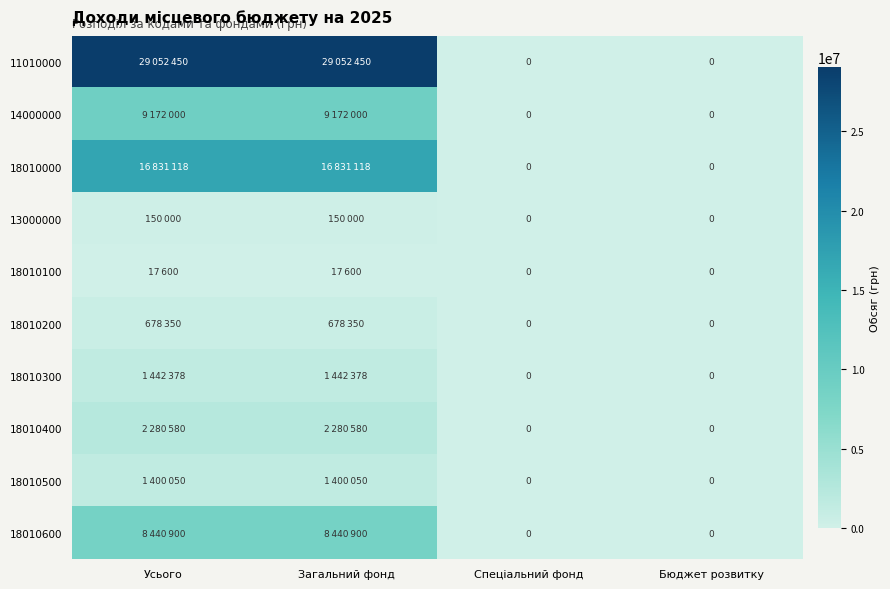

True or false: 14000000 has a value of -2808229 at Бюджет розвитку.

False